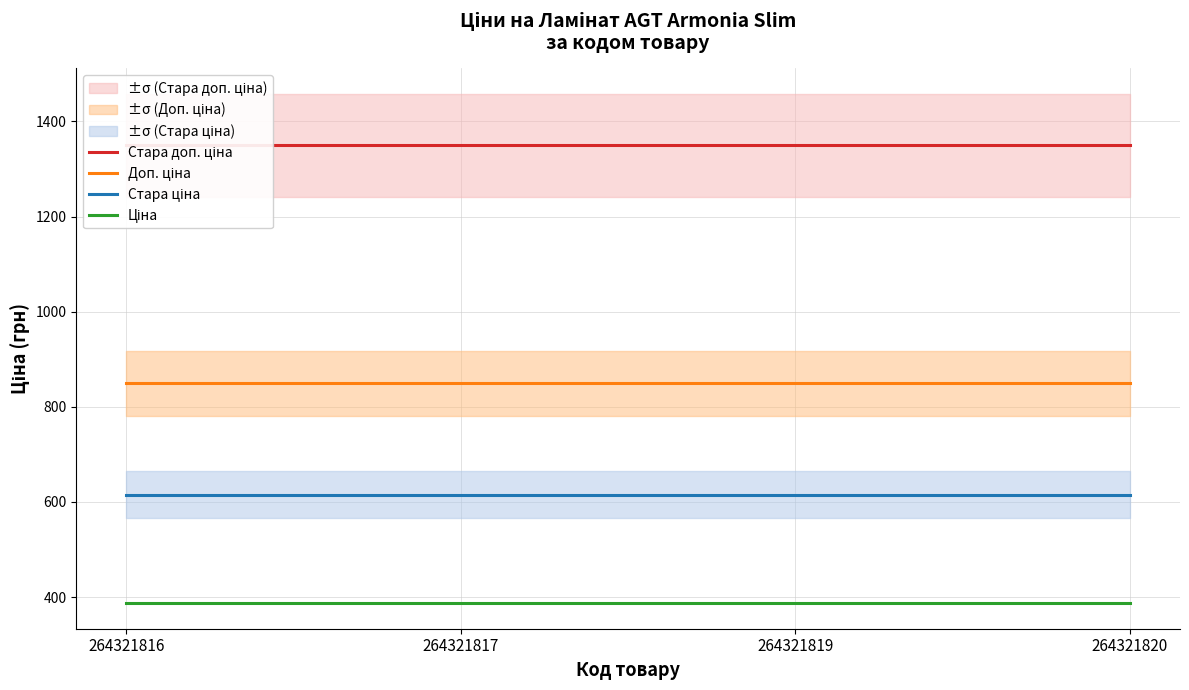

Between 264321816 and 264321817, which series saw the biggest shift?

Стара доп. ціна